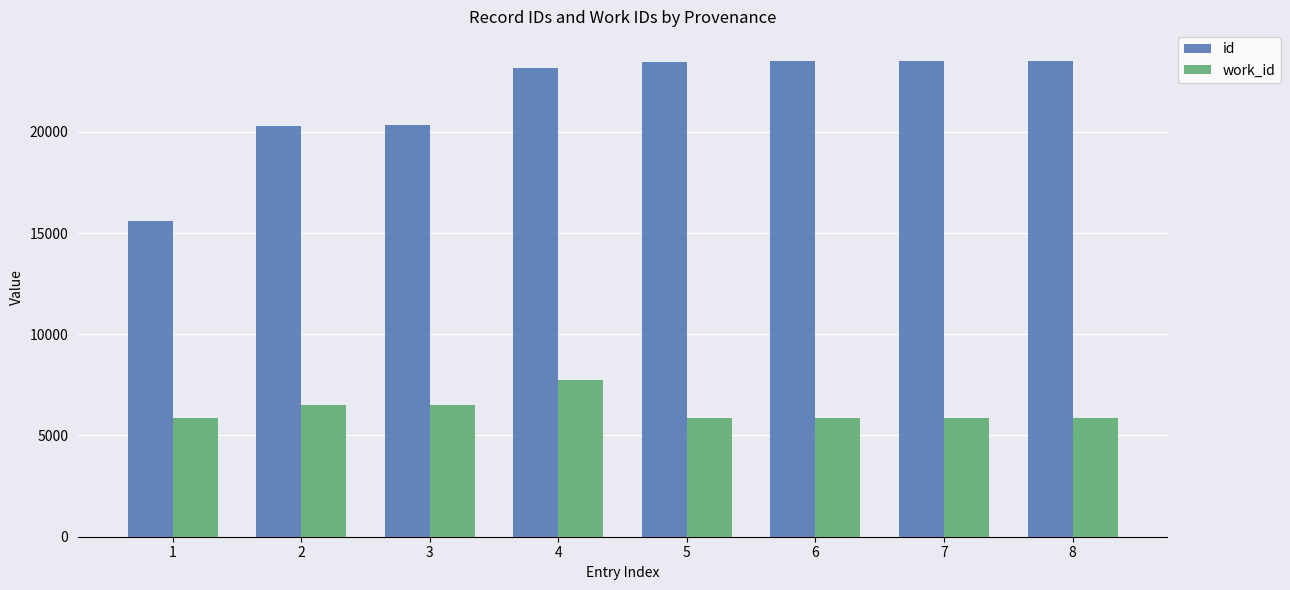

What is the value of the work_id bar at the 1st from the left?

5871